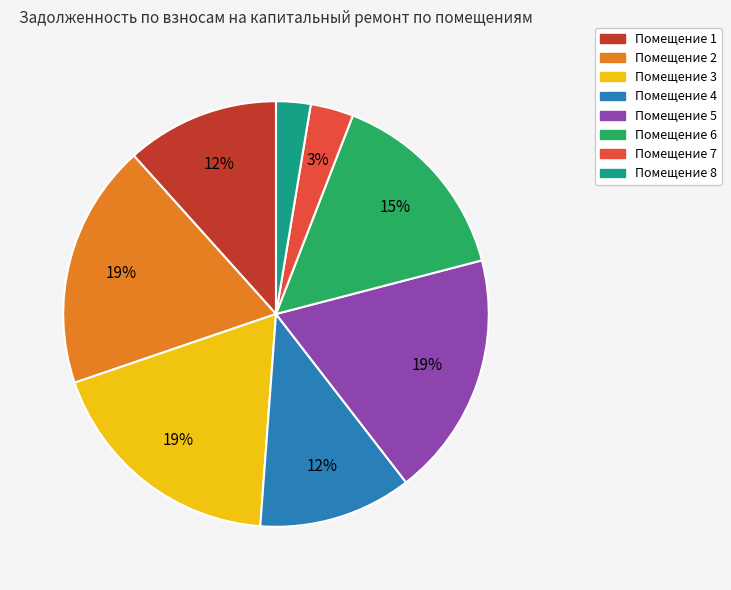

Do Помещение 7 and Помещение 8 together represent more than half of the pie?

No